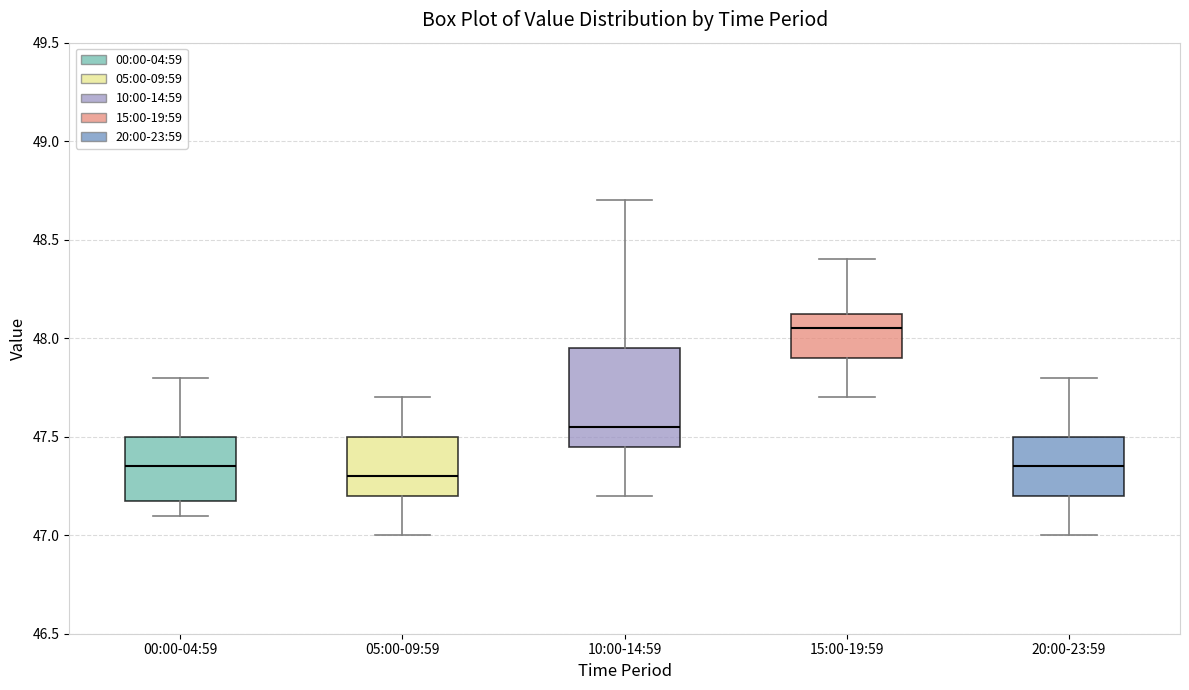

Reading left to right, transcribe this box plot: for each box, give where its median line is, the range the box spans, and where its two whiskers end, as read against the y-axis. The values are not printed on the chart, so give them approximately, as read against the axis.

00:00-04:59: median 47.35, box 47.20 to 47.50, whiskers 47.10 to 47.80
05:00-09:59: median 47.30, box 47.20 to 47.50, whiskers 47.00 to 47.70
10:00-14:59: median 47.55, box 47.45 to 47.95, whiskers 47.20 to 48.70
15:00-19:59: median 48.05, box 47.90 to 48.15, whiskers 47.70 to 48.40
20:00-23:59: median 47.35, box 47.20 to 47.50, whiskers 47.00 to 47.80